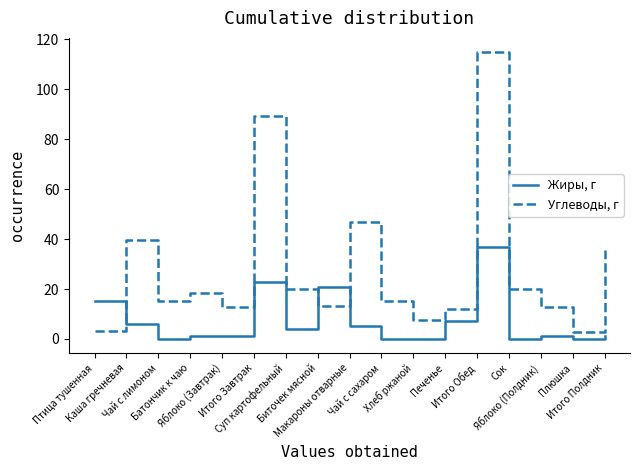

Count the number of categories in the chart.

17